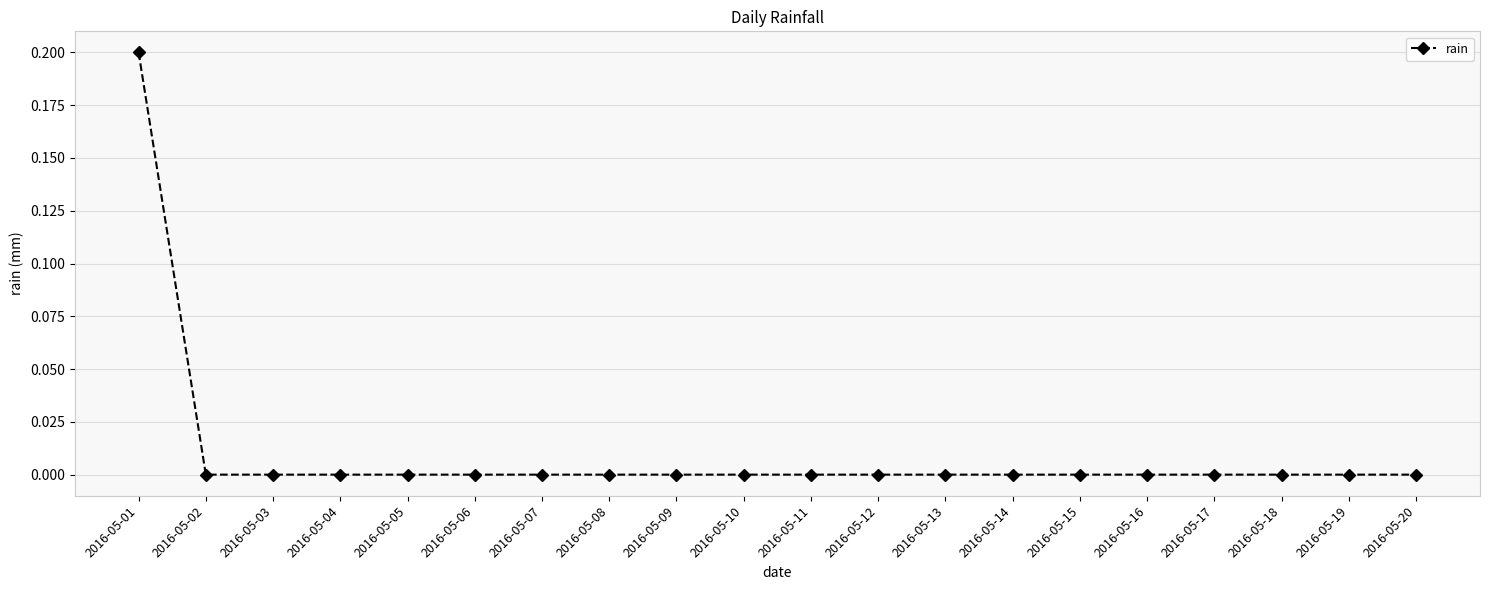

Does the chart have visible grid lines?

Yes